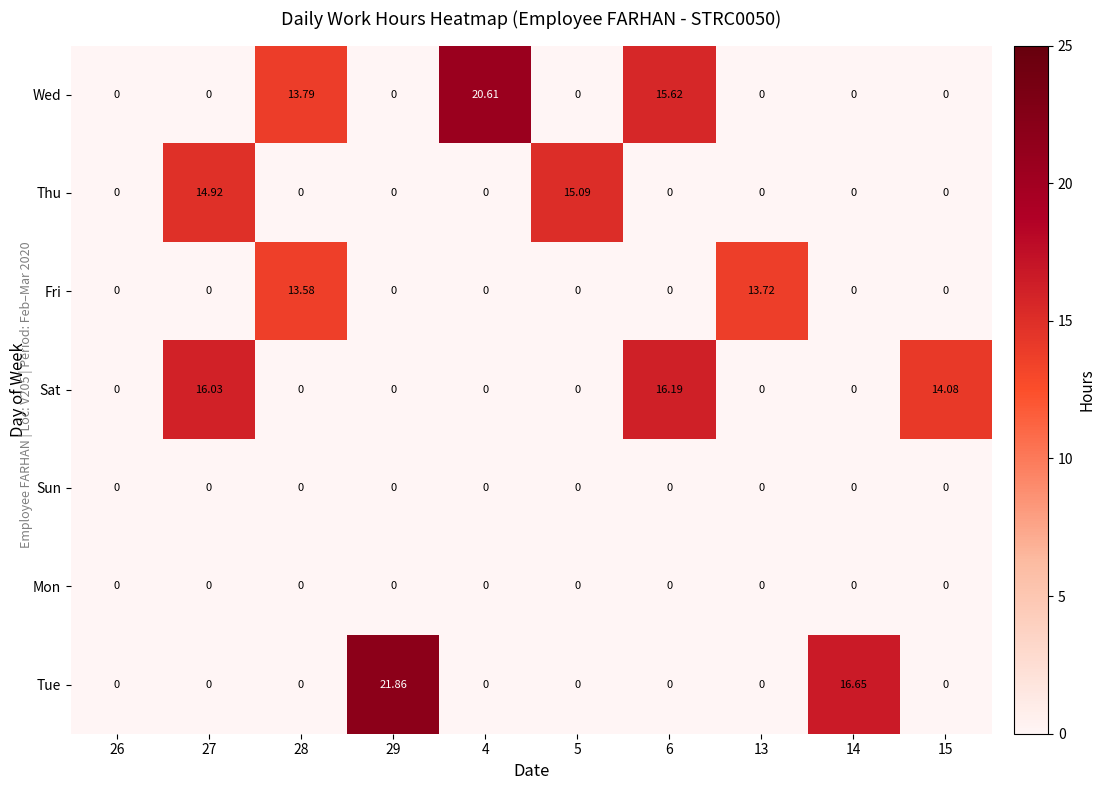

What is the spread (max minus min) of values at 5?

15.1